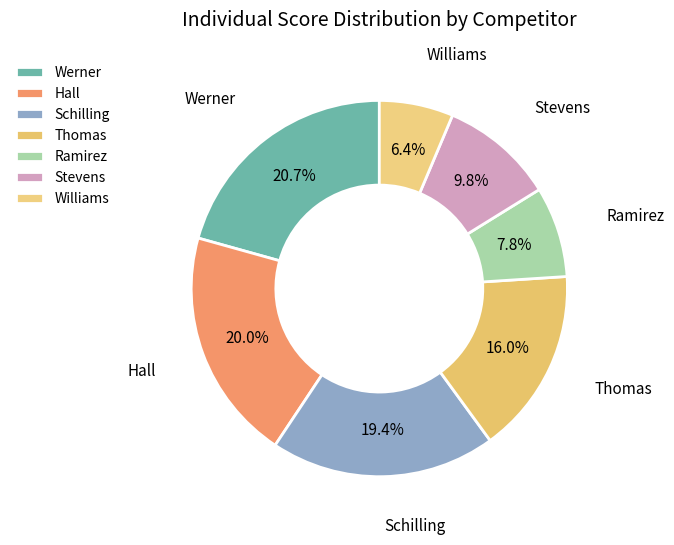

Between Thomas and Williams, which is larger?

Thomas